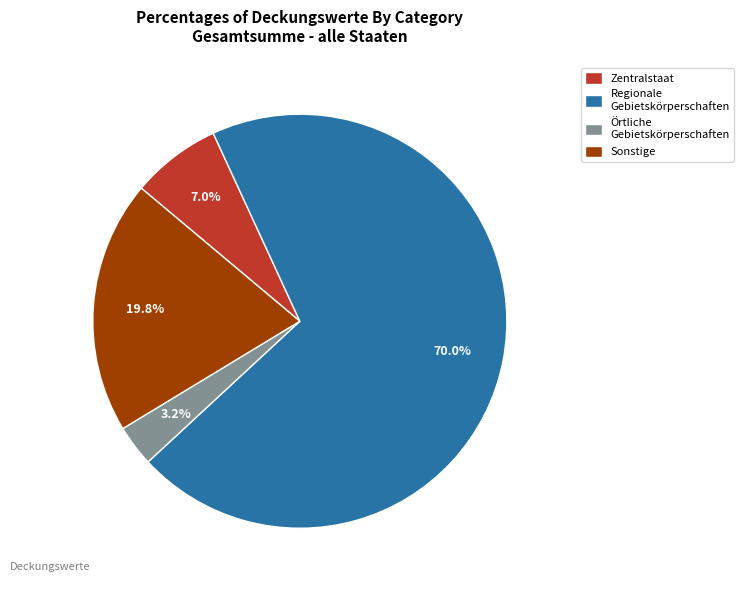

What is the majority slice?

Regionale Gebietskörperschaften